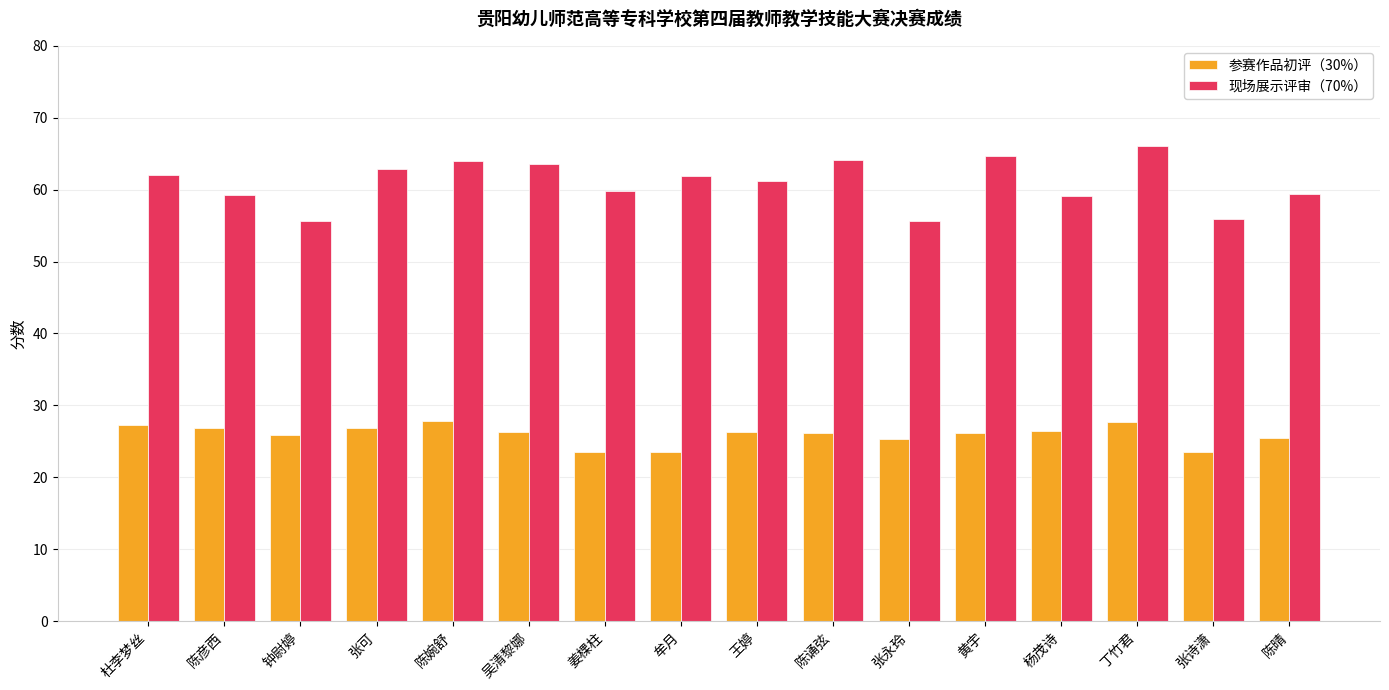

What is the sum of all 现场展示评审（70%） values?

975.2